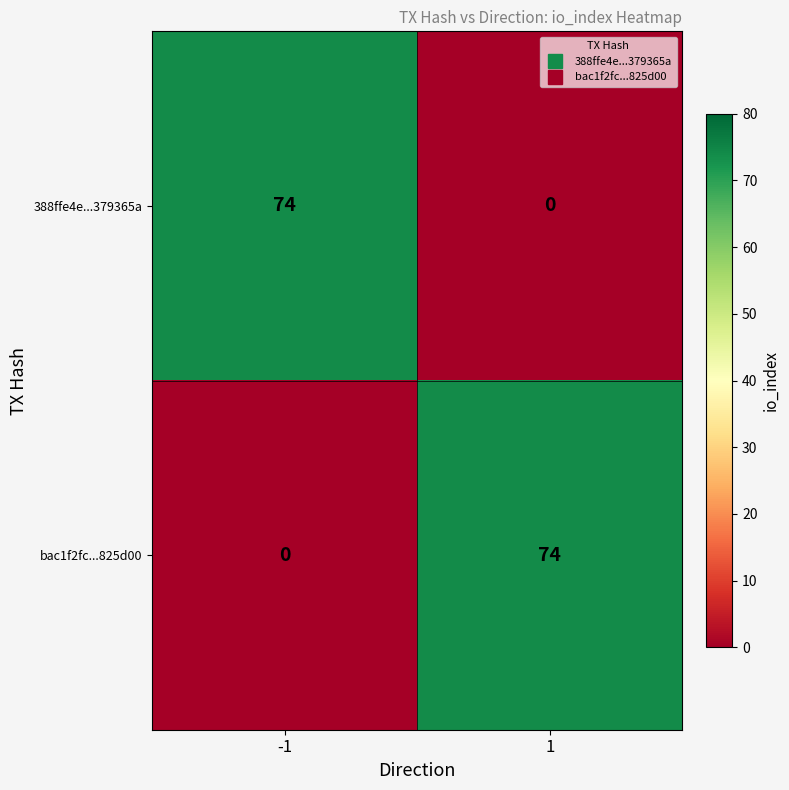

What is the difference between the highest and lowest values at -1?

74